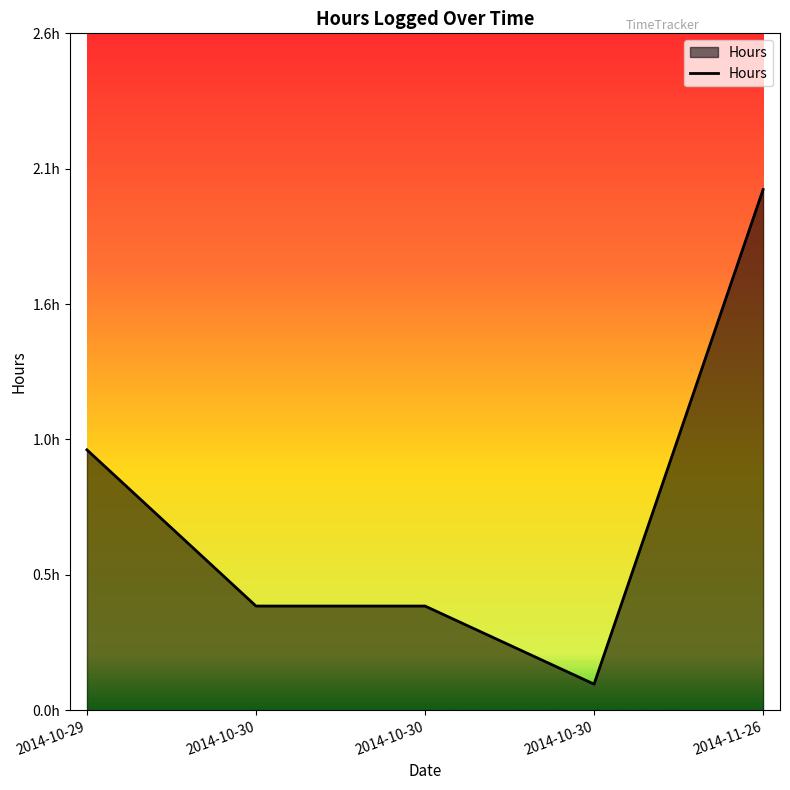

Is this an area chart (filled region under the line)?

Yes